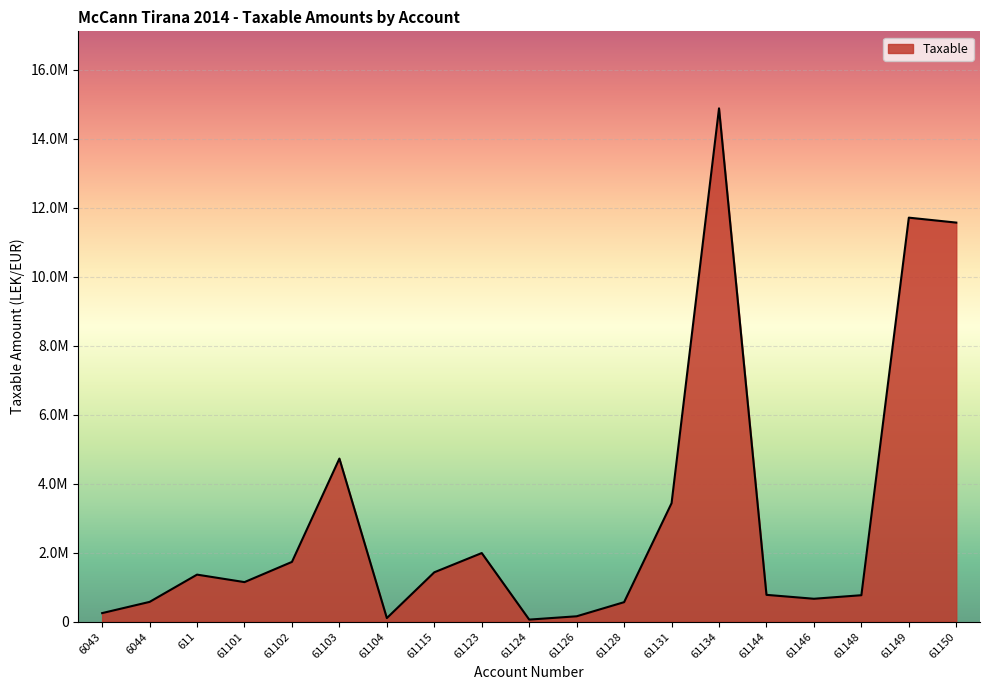

Which label corresponds to the smallest value in the chart?

61124